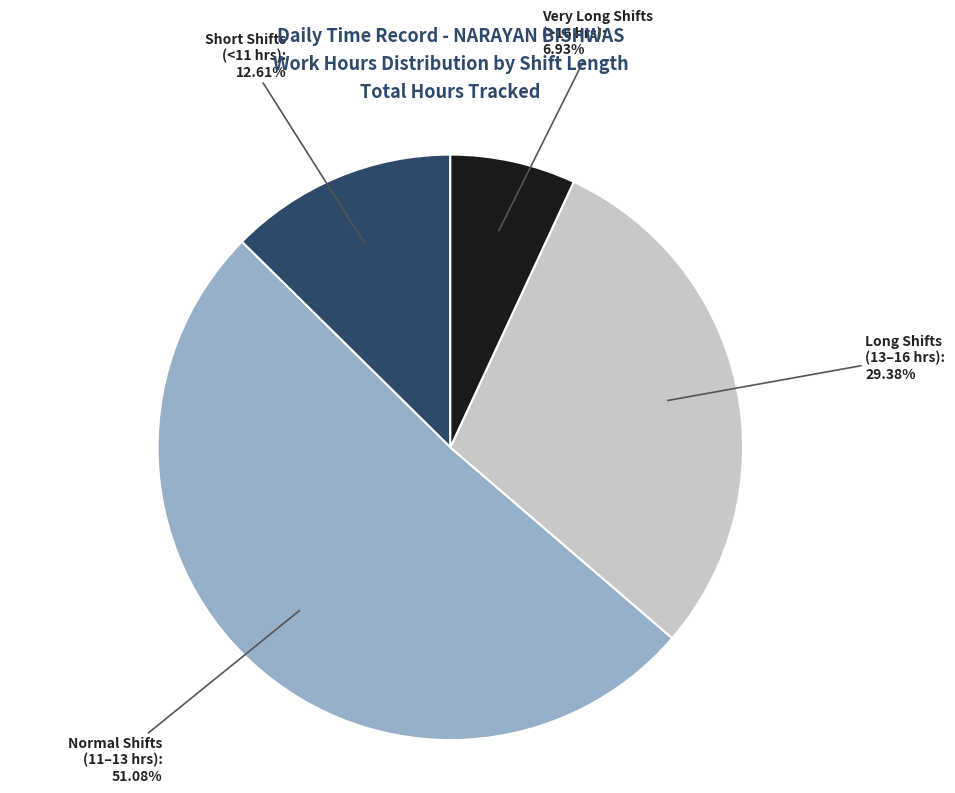

Is there any slice that represents more than half of the pie?

Yes